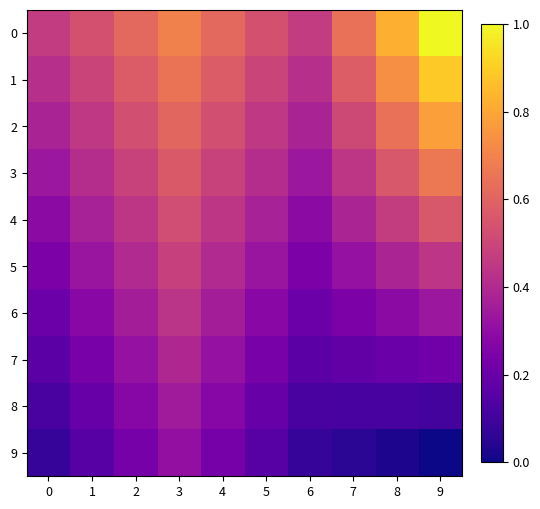

What is the total value across all series at 0?

2.7